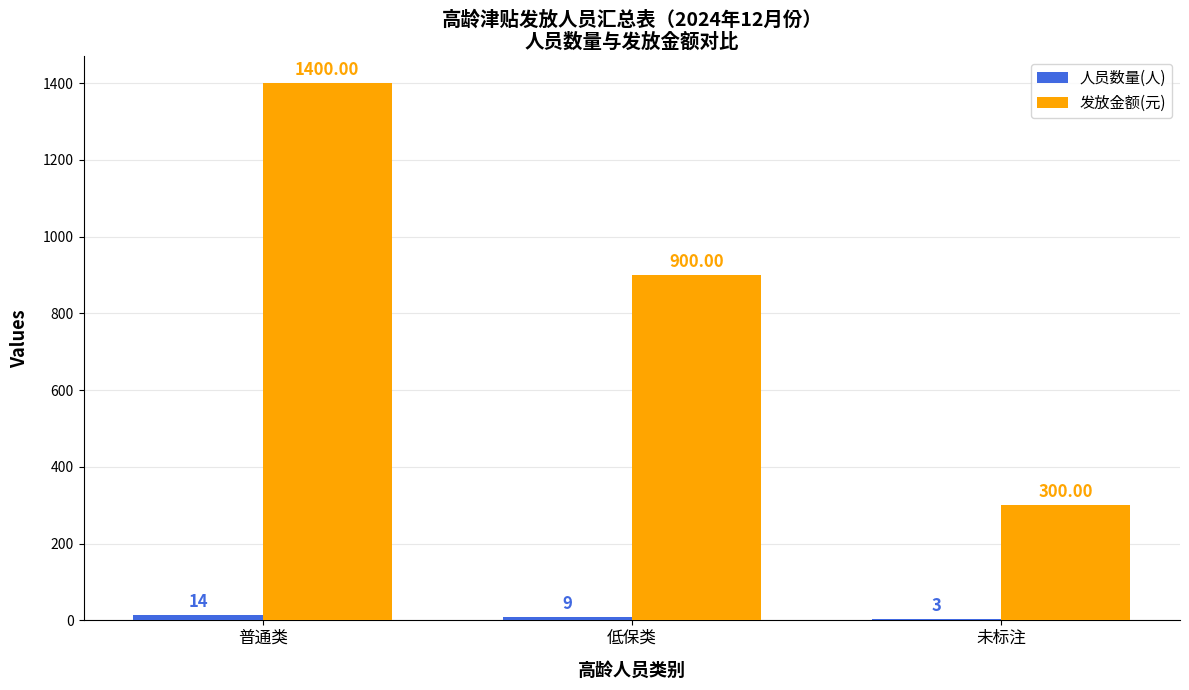

What is the sum of all 发放金额(元) values?

2600